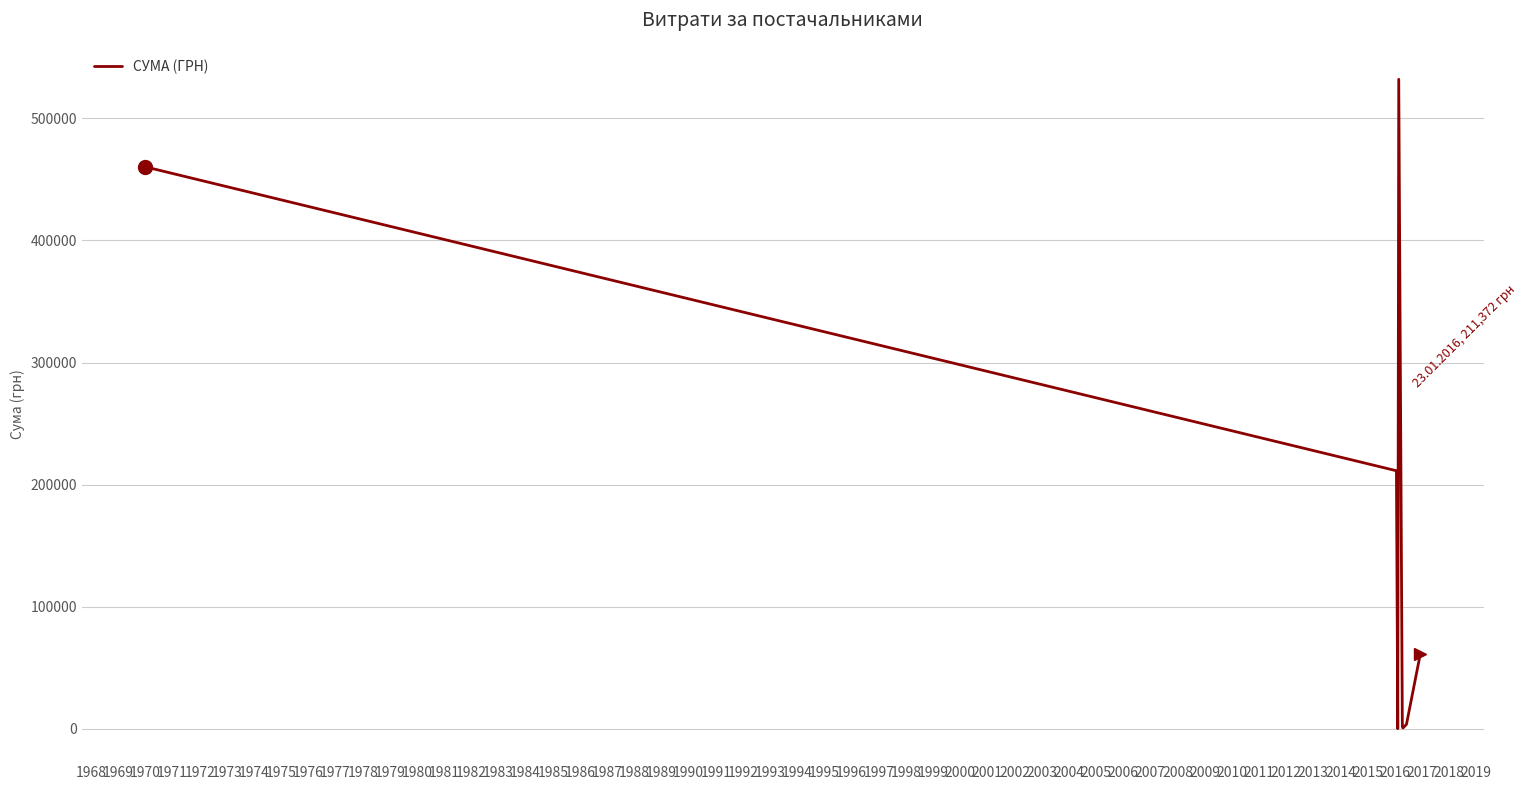

What is the difference between the maximum and minimum values?

531787.5